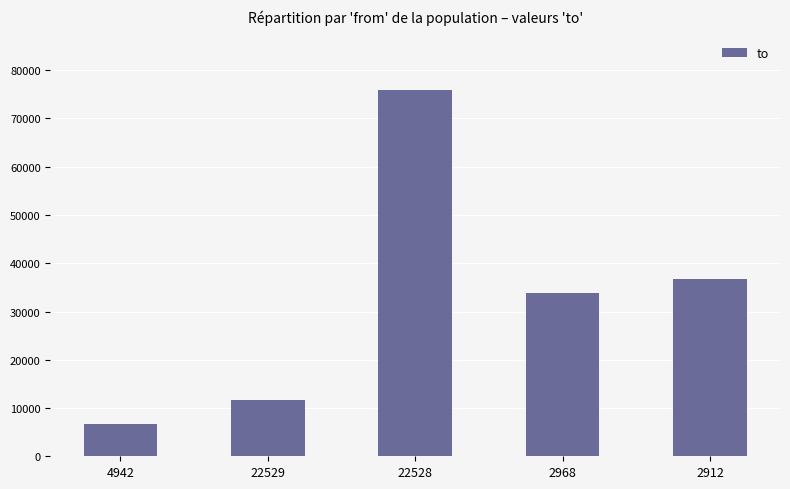

How many data points does each series have?

5